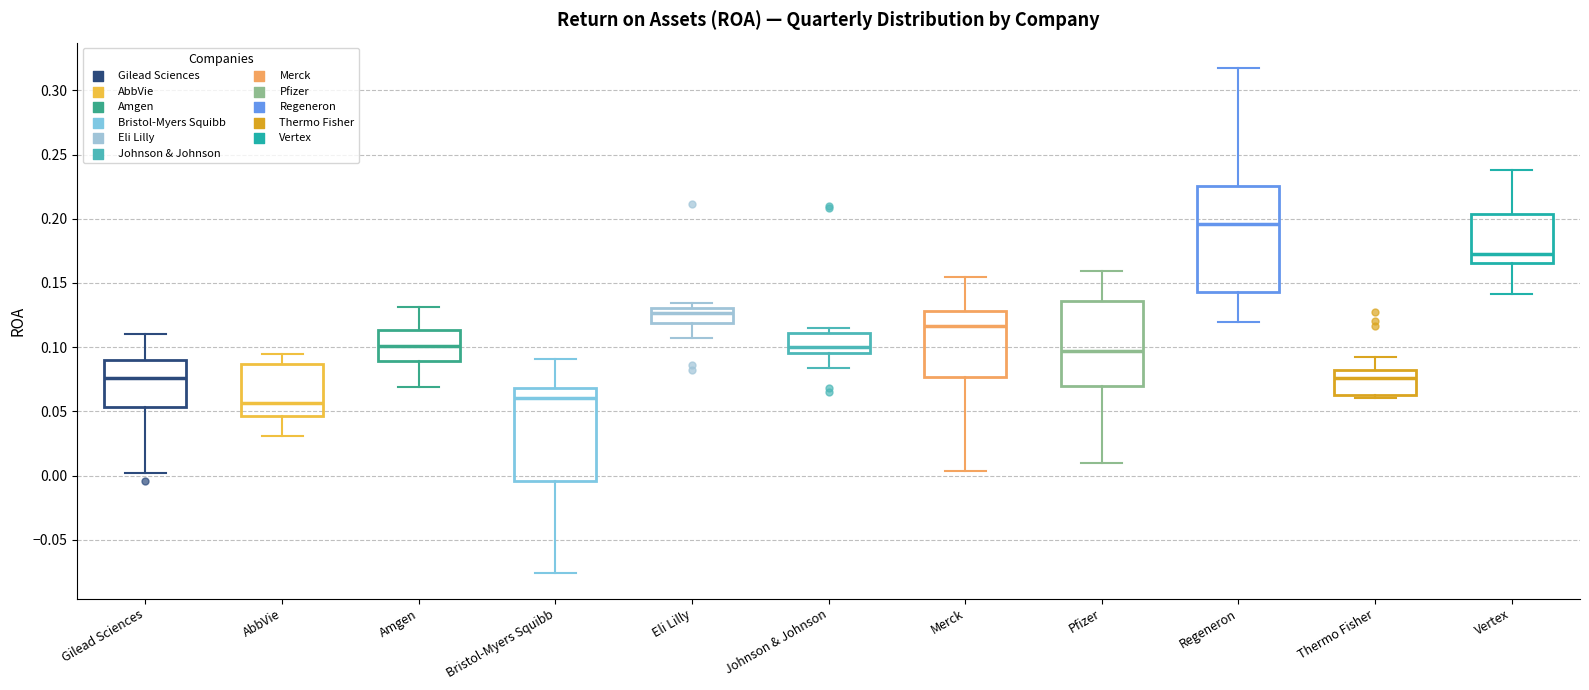

Where does the upper whisker of the box for Thermo Fisher end on the y-axis? The values are not printed on the chart, so give them approximately, as read against the axis.

0.090